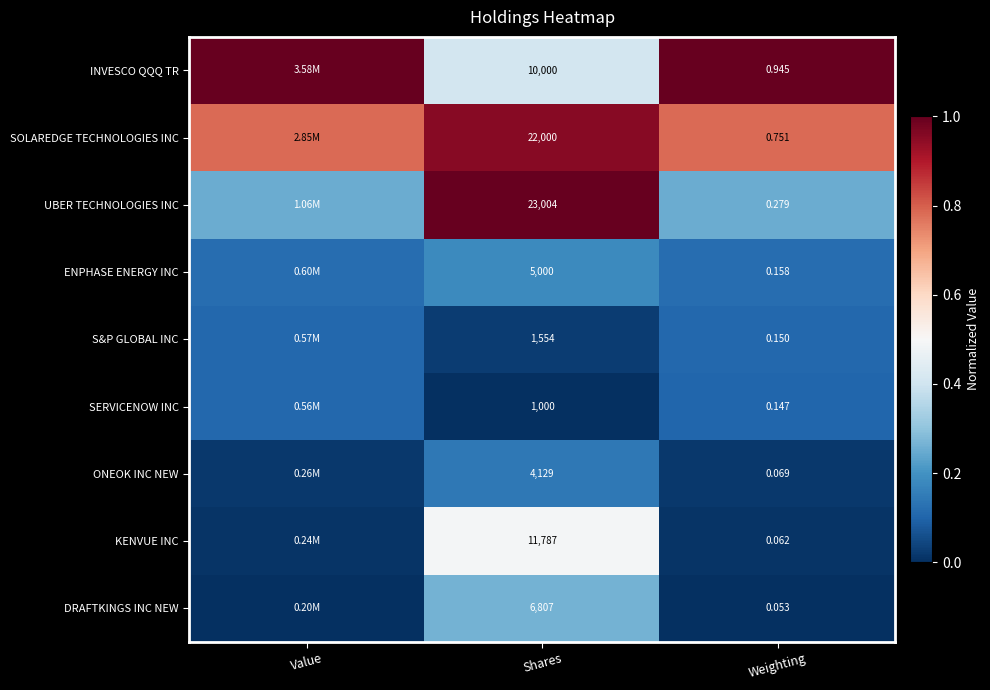

At Shares, list the series in order from largest to smallest.

UBER TECHNOLOGIES INC, SOLAREDGE TECHNOLOGIES INC, KENVUE INC, INVESCO QQQ TR, DRAFTKINGS INC NEW, ENPHASE ENERGY INC, ONEOK INC NEW, S&P GLOBAL INC, SERVICENOW INC